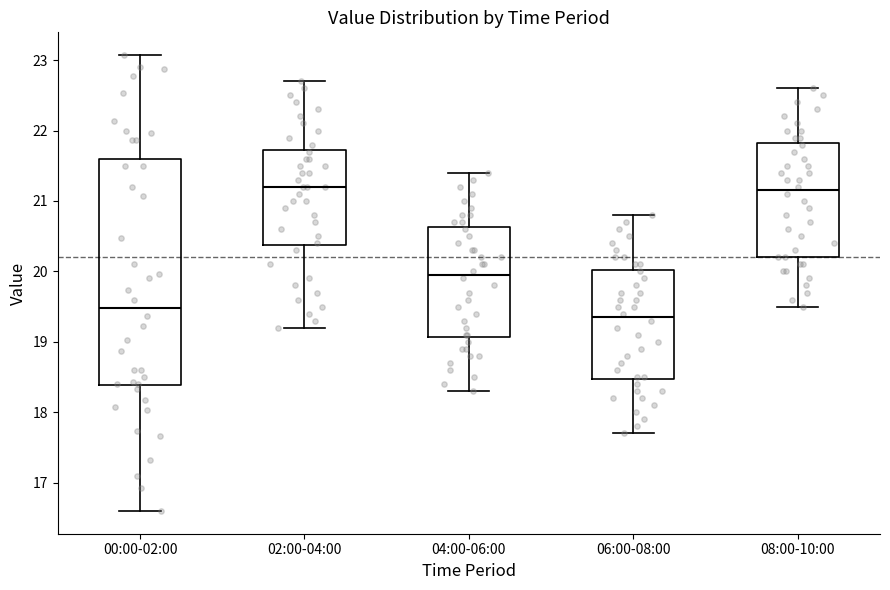

Reading left to right, read every box against the y-axis: the position of its median line, the range the box covers, and the ends of its whiskers. The values are not printed on the chart, so give them approximately, as read against the axis.

00:00-02:00: median 19.5, box 18.4 to 21.6, whiskers 16.6 to 23.1
02:00-04:00: median 21.2, box 20.4 to 21.7, whiskers 19.2 to 22.7
04:00-06:00: median 20.0, box 19.1 to 20.6, whiskers 18.3 to 21.4
06:00-08:00: median 19.4, box 18.5 to 20.0, whiskers 17.7 to 20.8
08:00-10:00: median 21.2, box 20.2 to 21.8, whiskers 19.5 to 22.6